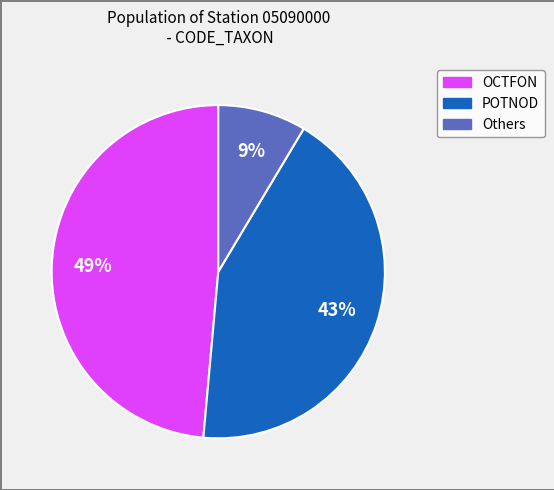

To the nearest percent, what is the difference between the largest and smallest slice percentages?

40%